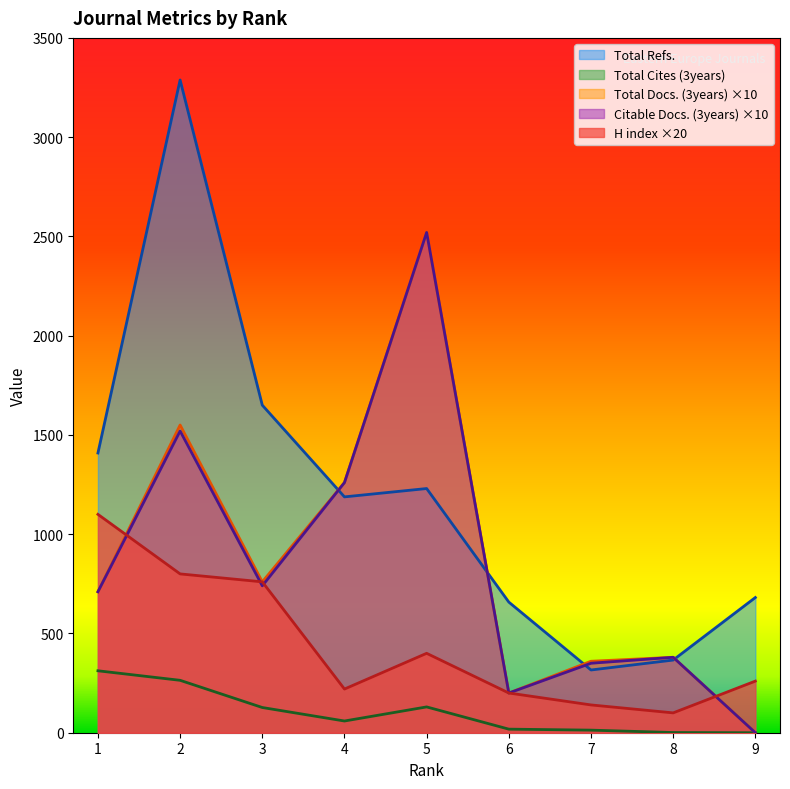

The value of Total Docs. (3years) at 7 is 360. True or false?

True